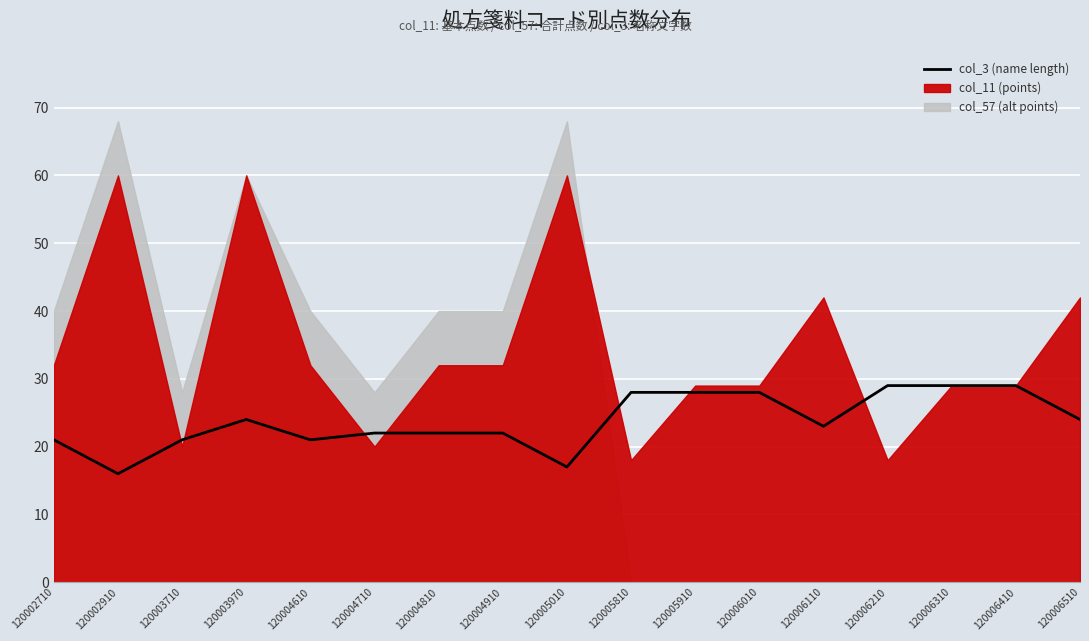

Count the number of values greater than 23.

8